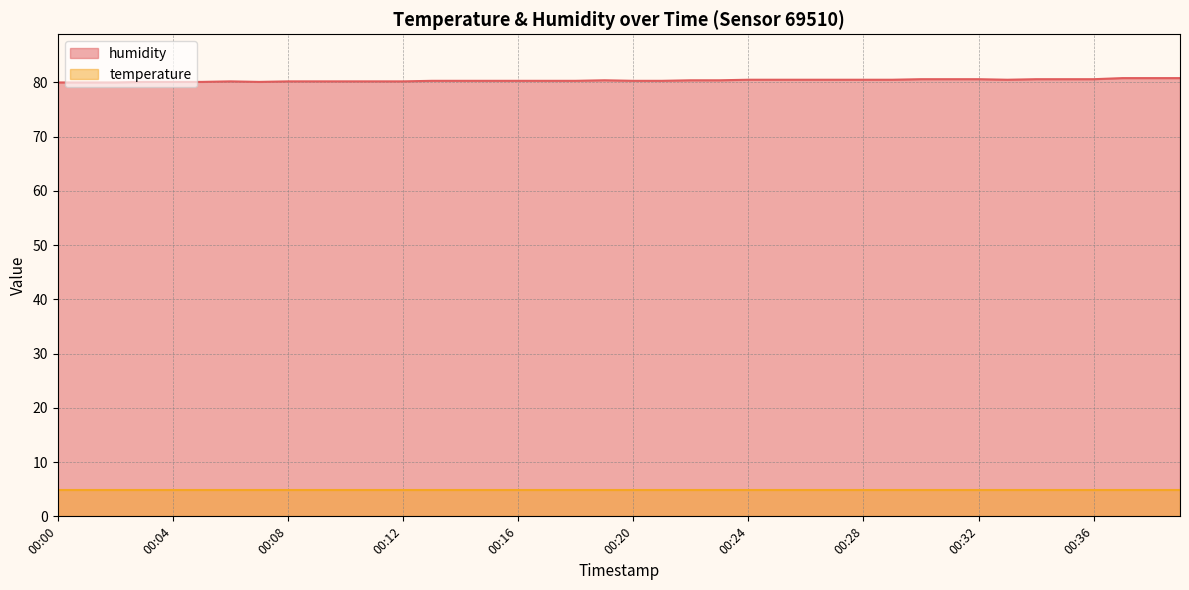

What is the value of the 28th point from the left?

80.5